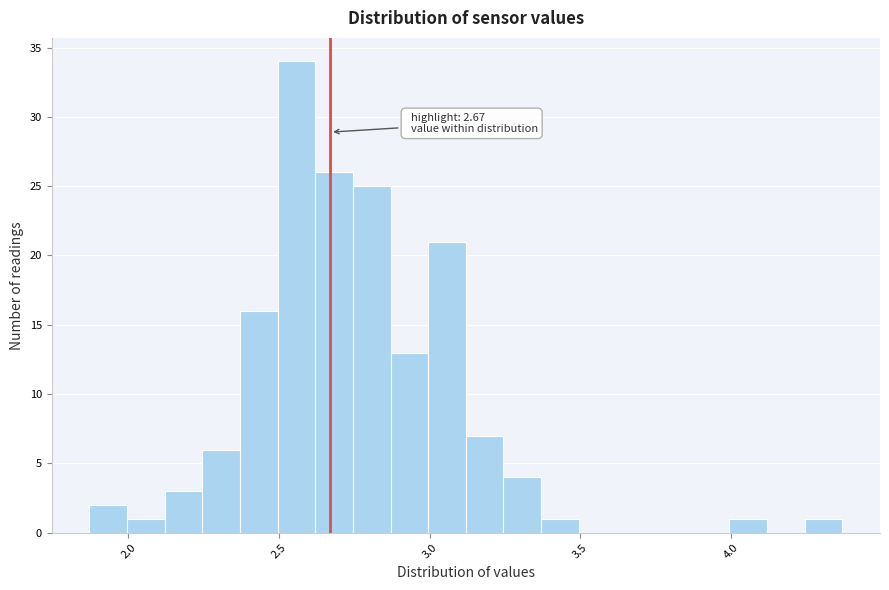

Around what value on the x-axis is the tallest bar? Give the approximate position of its centre, as read against the axis.

2.55